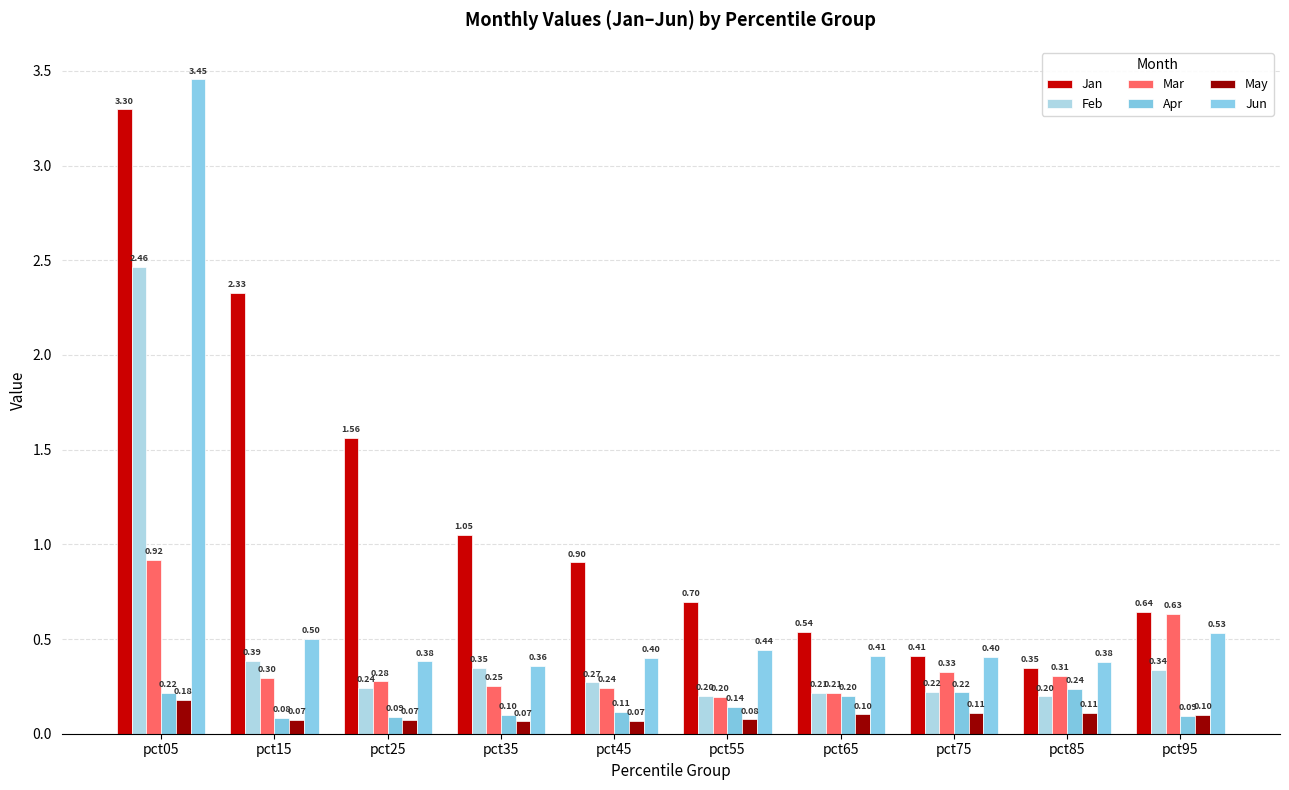

Which series has the largest total across all categories?

Jan